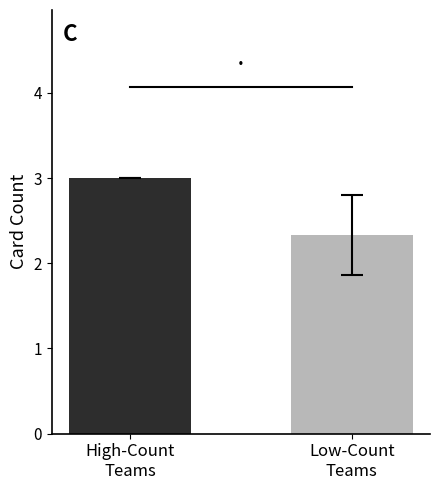

What is the sum of the values at Low-Count
Teams and High-Count
Teams?

5.3